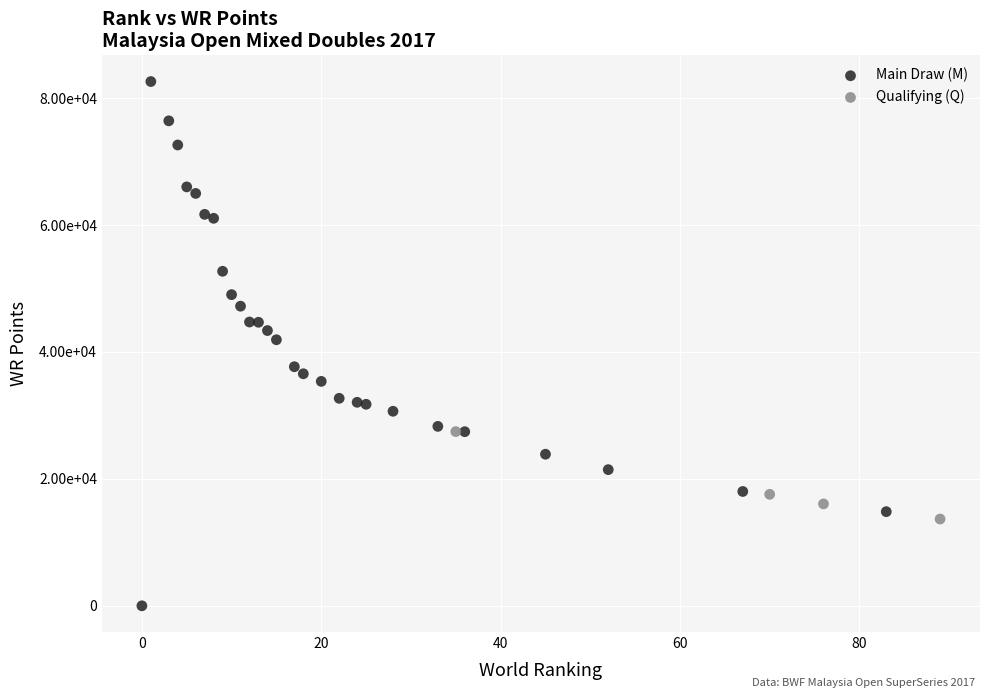

What are all the series names shown in the legend?

Main Draw (M), Qualifying (Q)